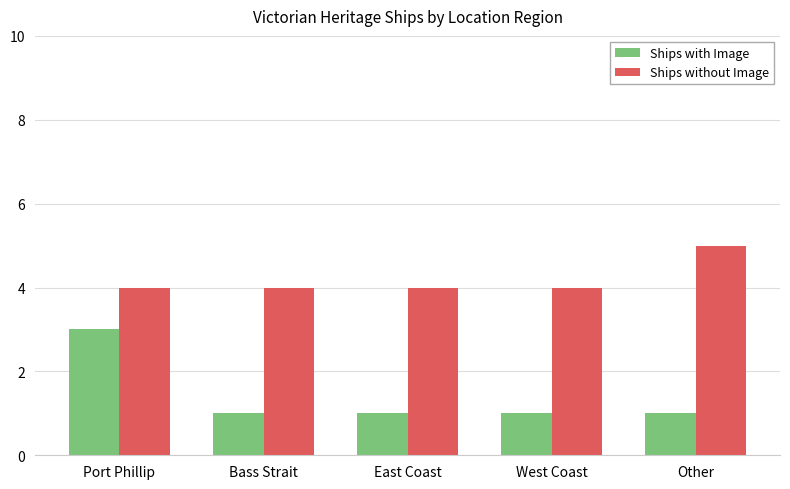

Is the value of Ships without Image at Bass Strait greater than the value of Ships with Image at East Coast?

Yes